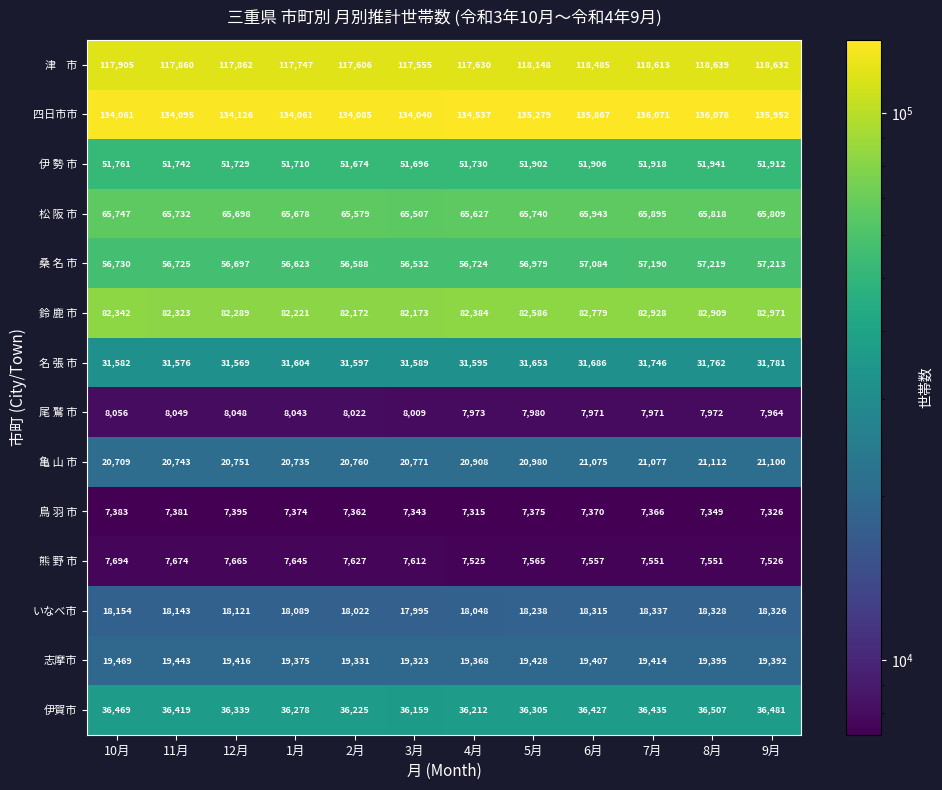

Rank the categories by 桑 名 市 value from highest to lowest.

8月, 9月, 7月, 6月, 5月, 10月, 11月, 4月, 12月, 1月, 2月, 3月